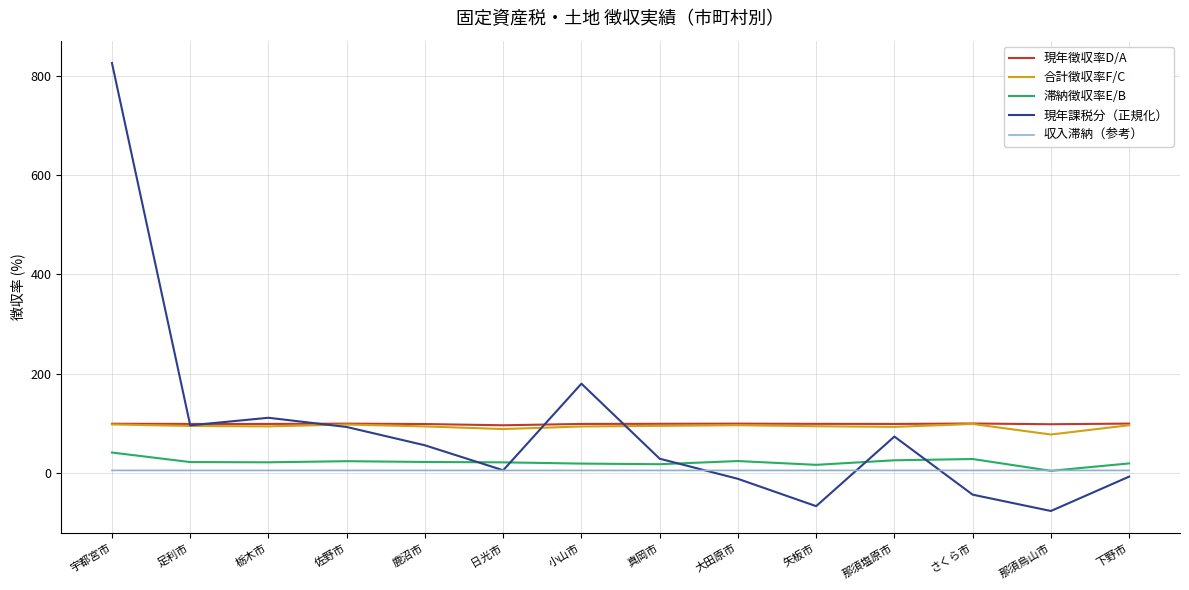

What is the minimum value for 現年課税分（正規化）?

-76.7